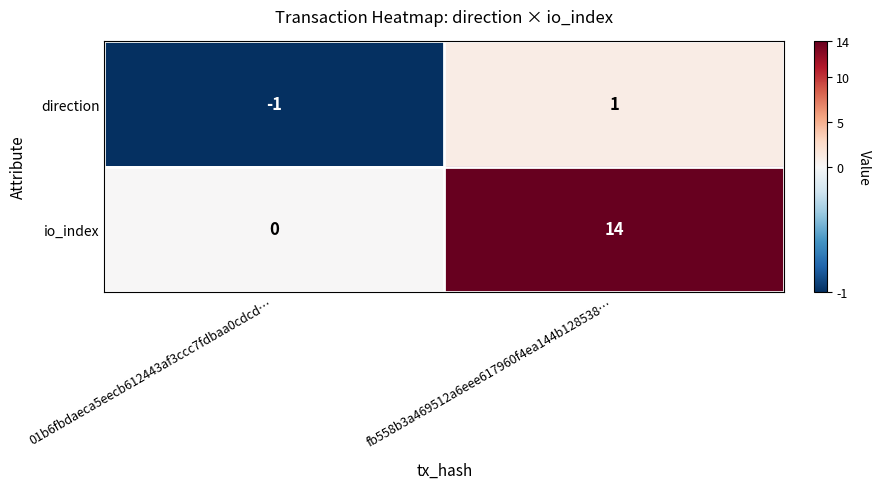

True or false: io_index has a value of 14 at fb558b3a469512a6eee617960f4ea144b128538….

True